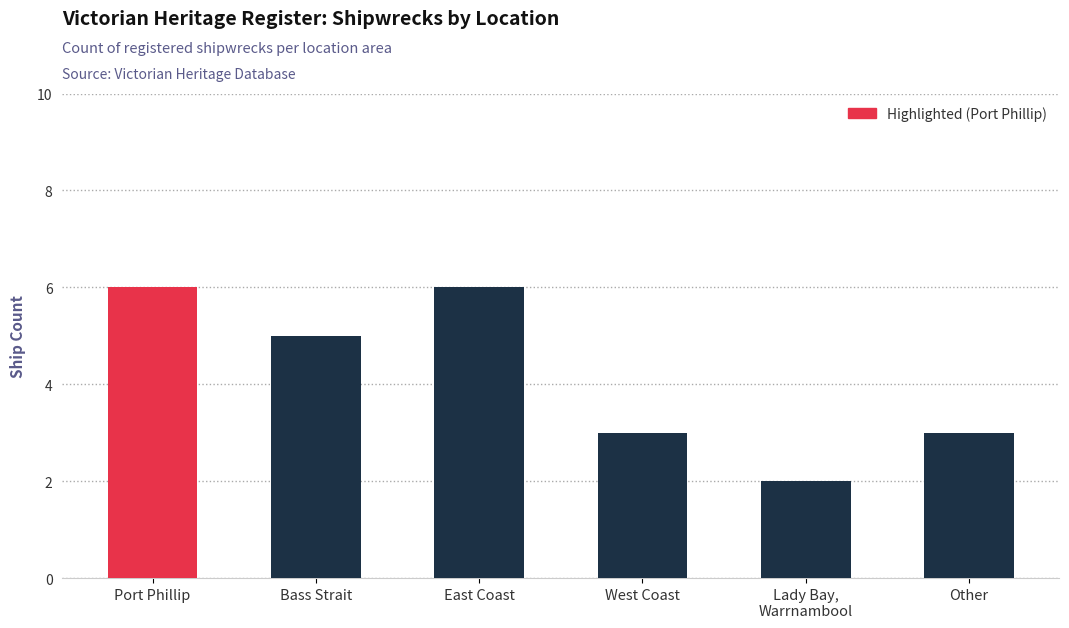

What is the label of the 4th bar from the right?

East Coast